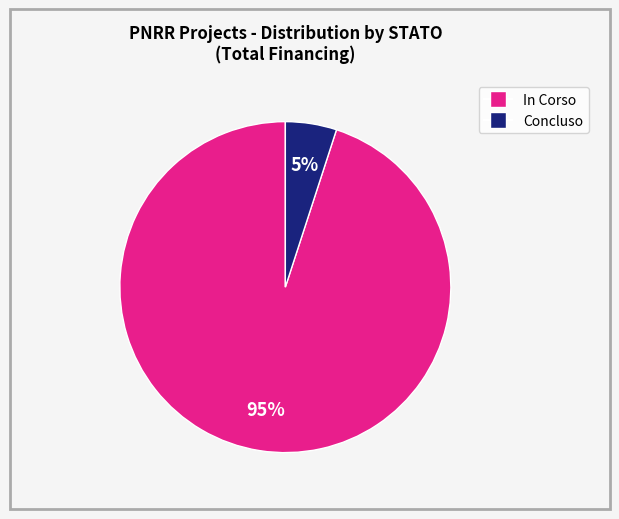

Which slice represents more than half of the pie?

In Corso